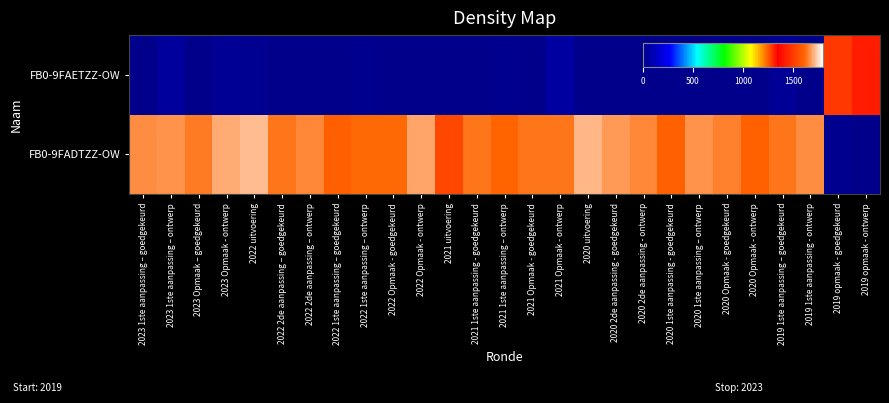

How many series are shown in this chart?

2